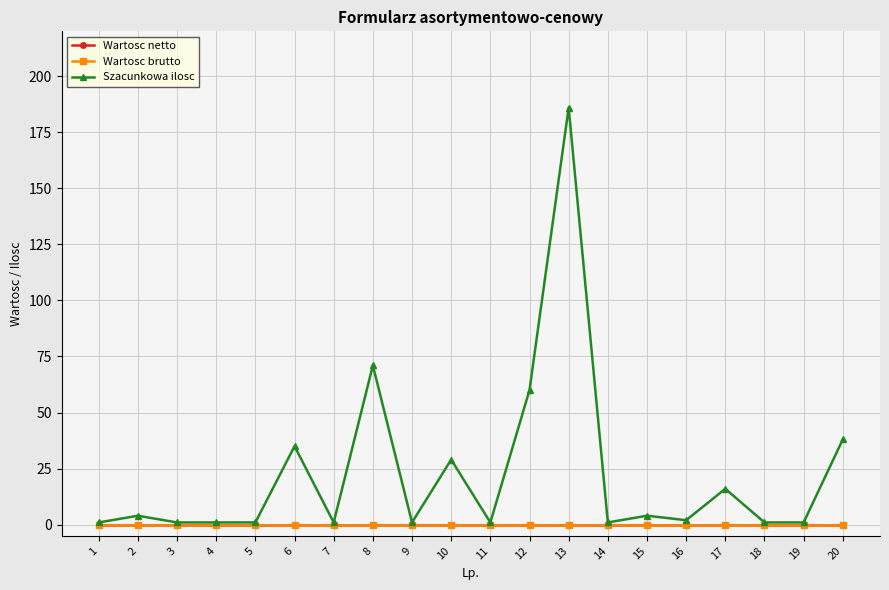

True or false: Wartosc netto and Szacunkowa ilosc intersect in this chart.

False